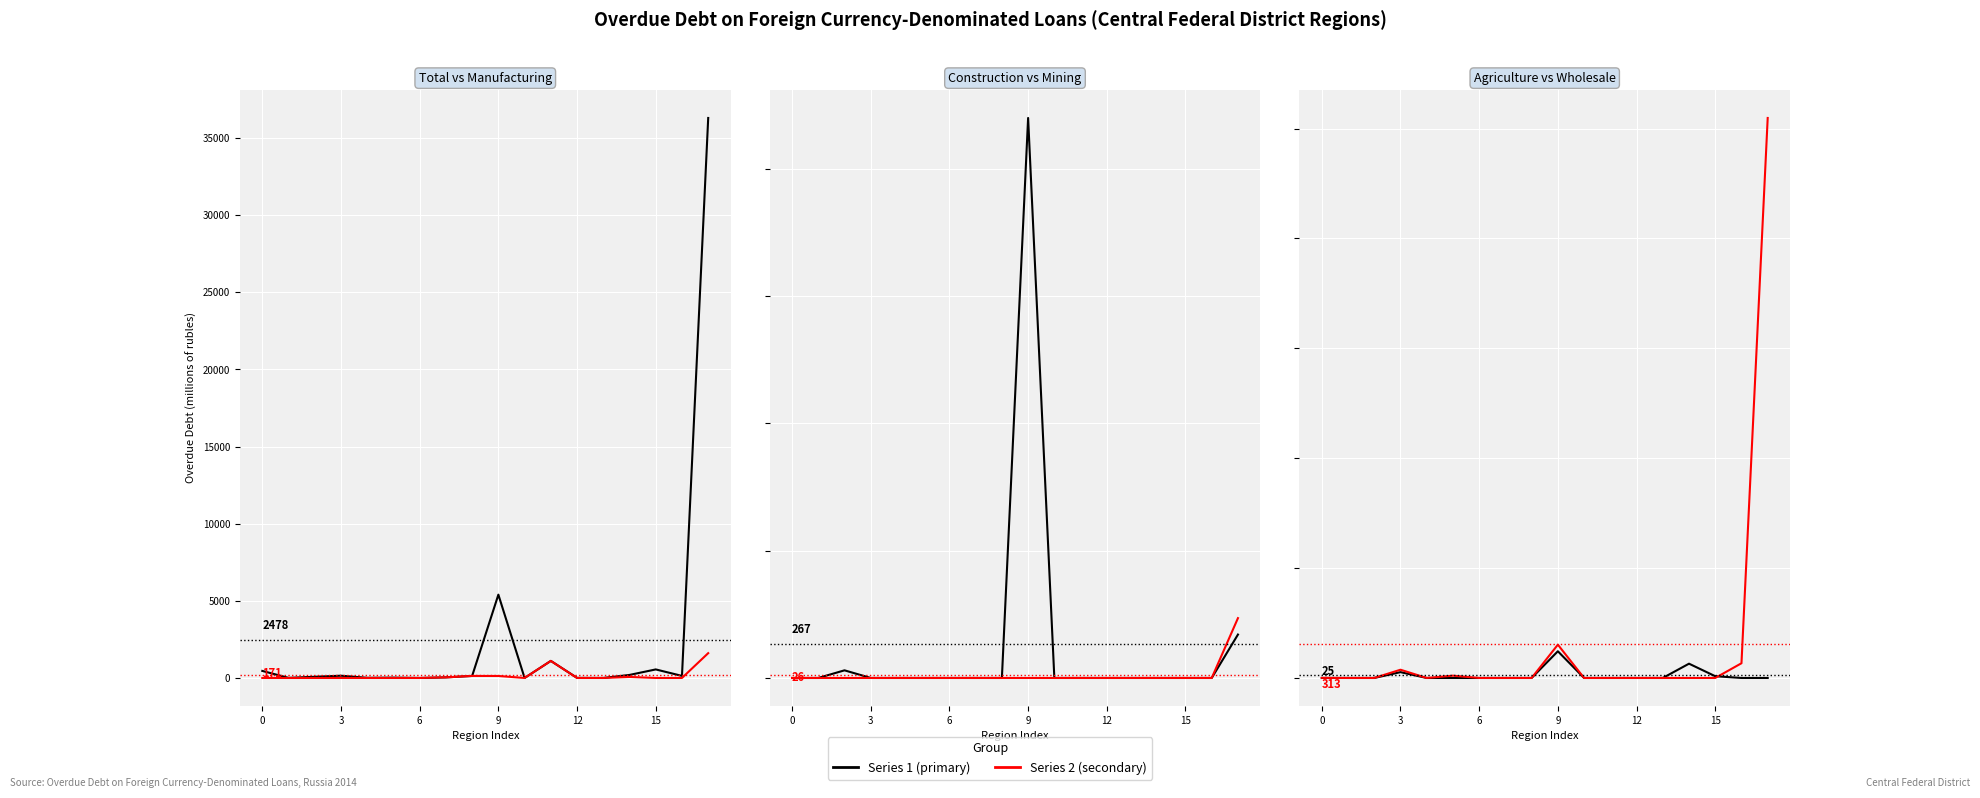

Where is Total nearest to the value 18154?

9